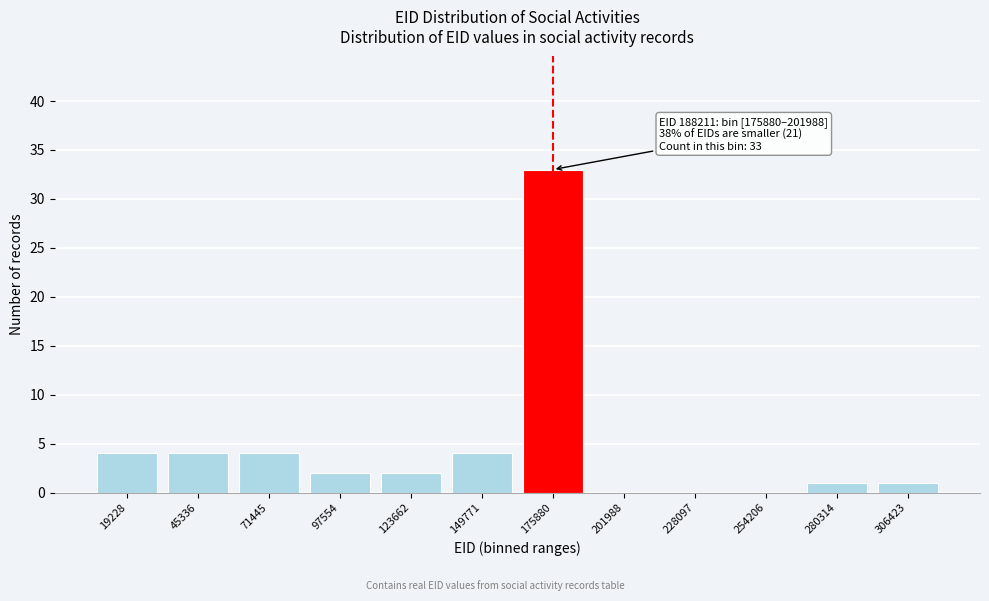

Reading left to right, extract all data points from this chart.

19228=4	45336=4	71445=4	97554=2	123662=2	149771=4	175880=33	201988=0	228097=0	254206=0	280314=1	306423=1